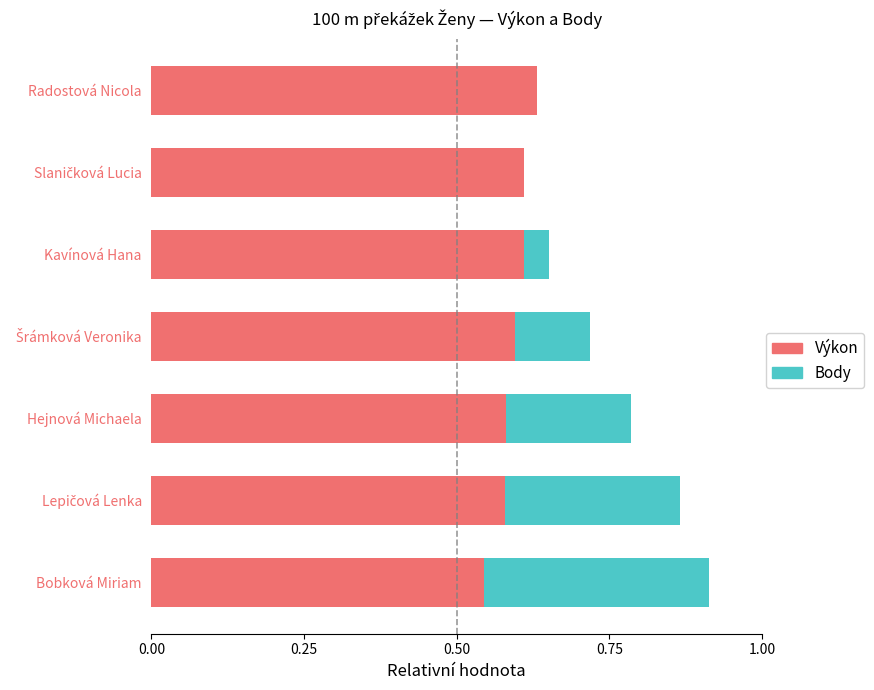

How many categories are shown in the chart?

7